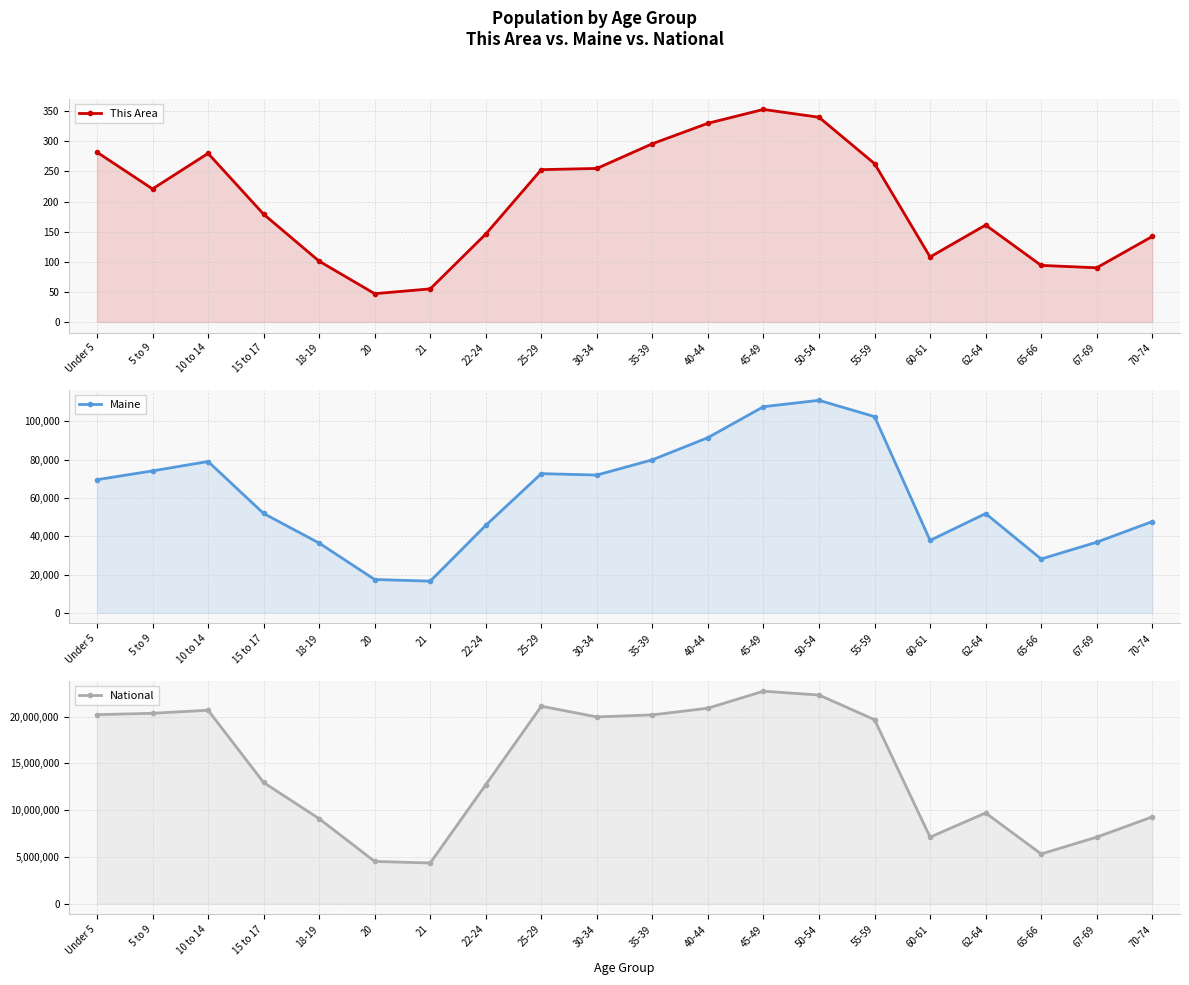

Does the chart display data point markers on the line(s)?

Yes